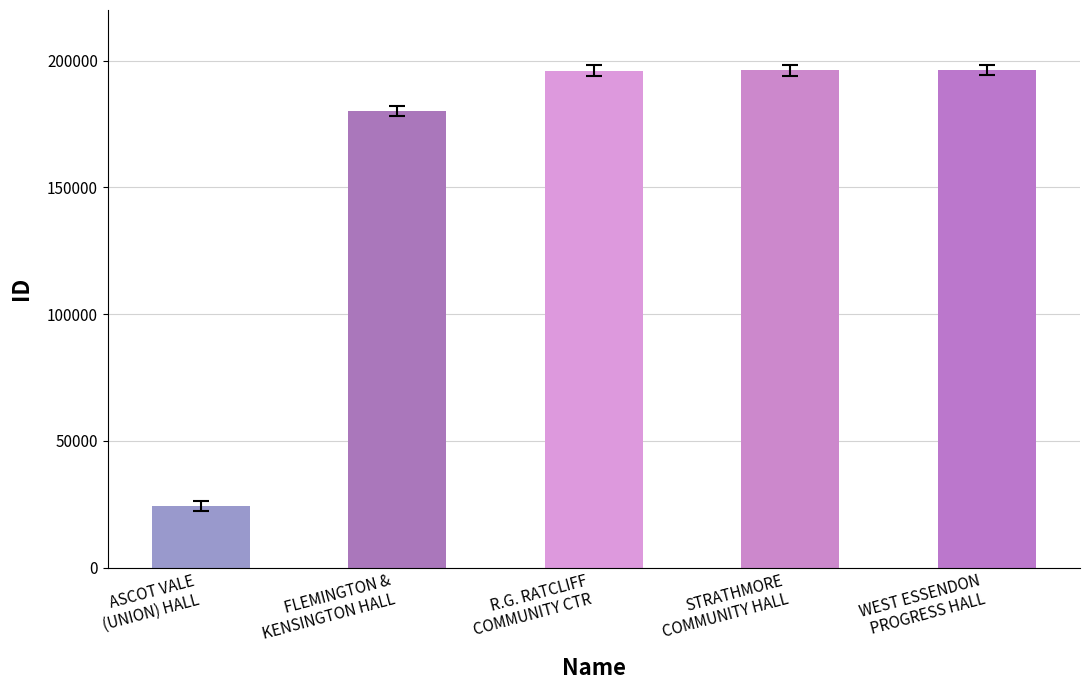

What is the difference between the values at WEST ESSENDON
PROGRESS HALL and ASCOT VALE
(UNION) HALL?

171944